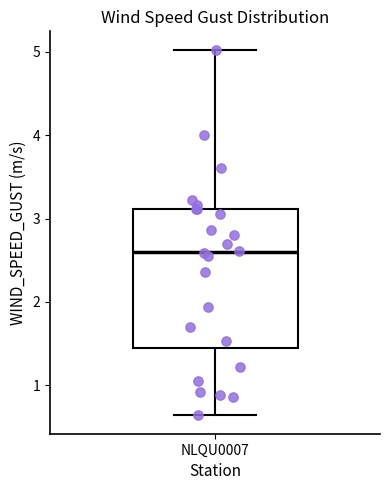

Where is the upper edge of the box for NLQU0007 on the y-axis? The values are not printed on the chart, so give them approximately, as read against the axis.

3.1